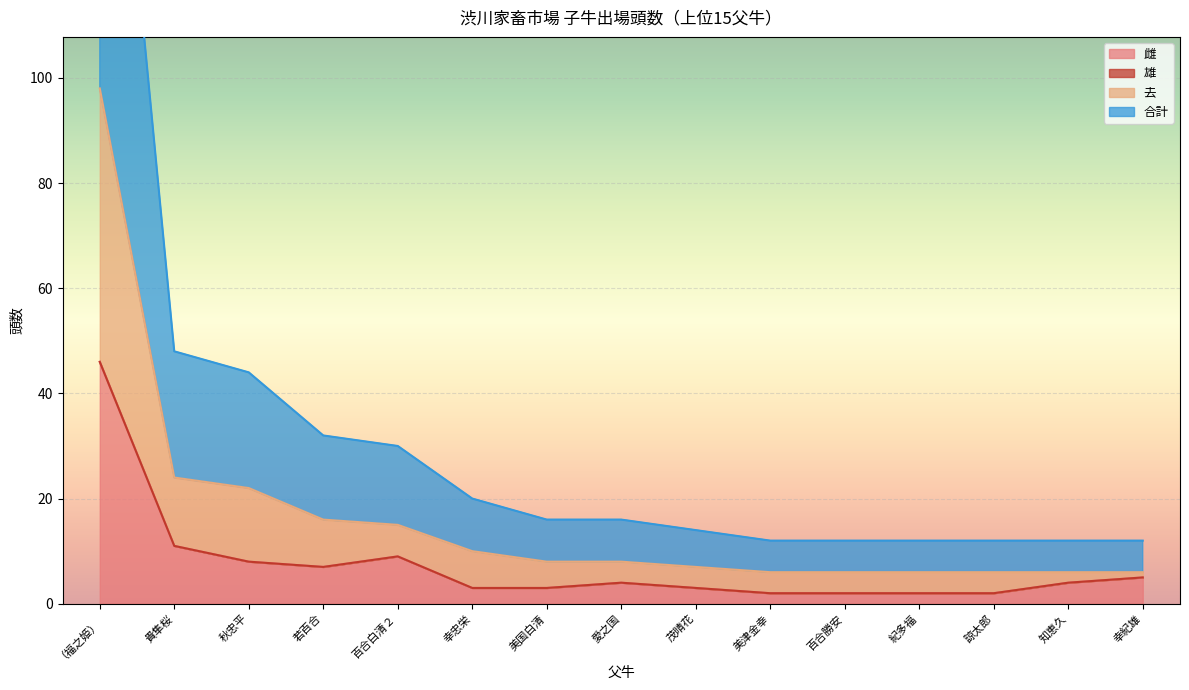

What position from the right is 若百合?

12